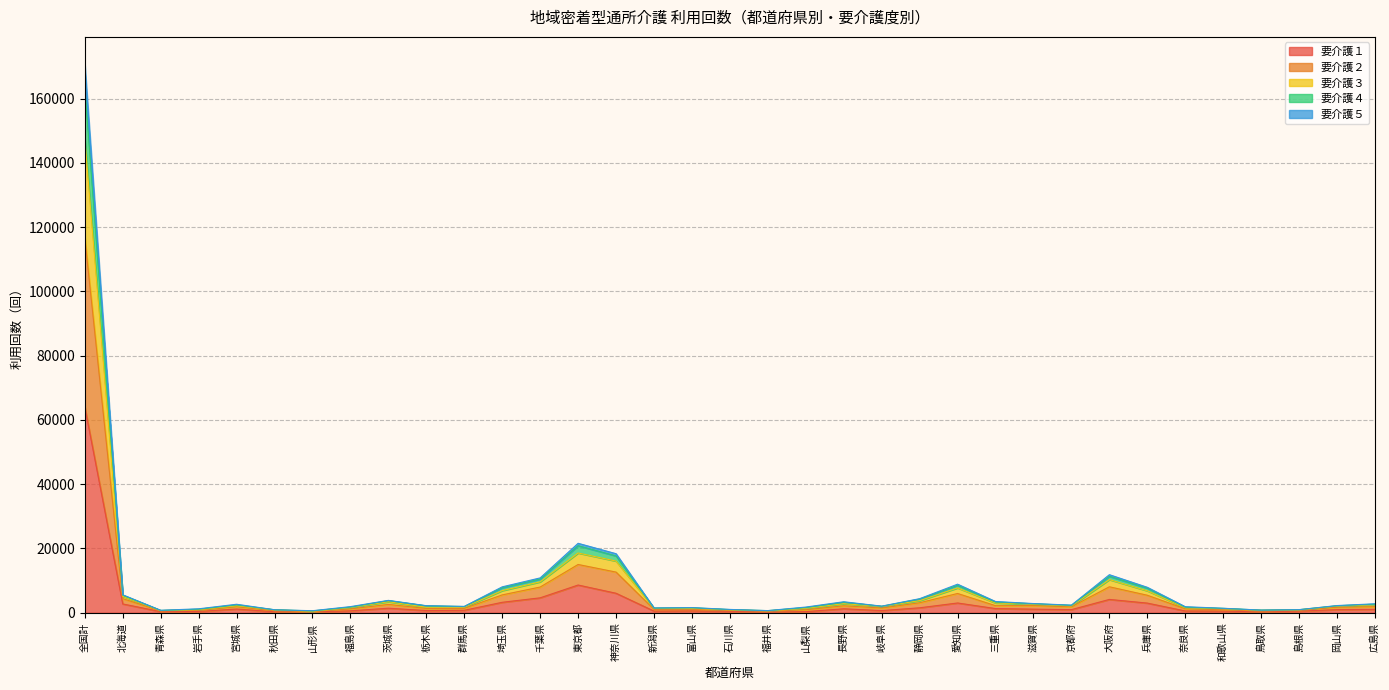

What is the label of the 14th point from the right?

岐阜県